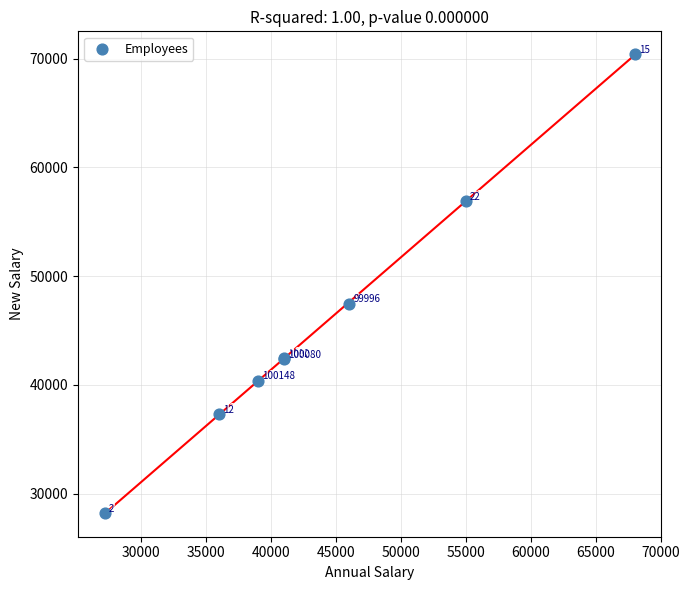

What Y value in the scatter plot is closest to 49299?

47467.8